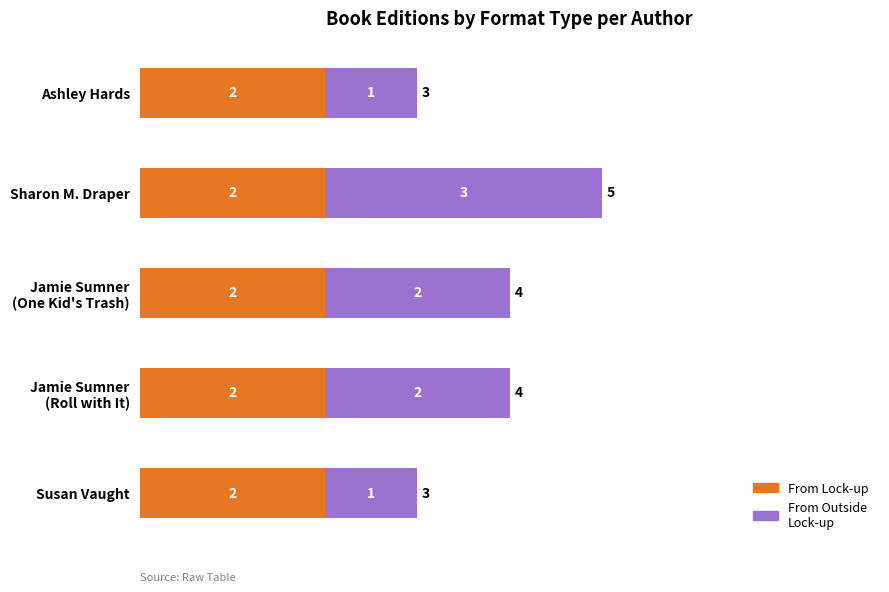

What is the sum of all From Lock-up values?

10